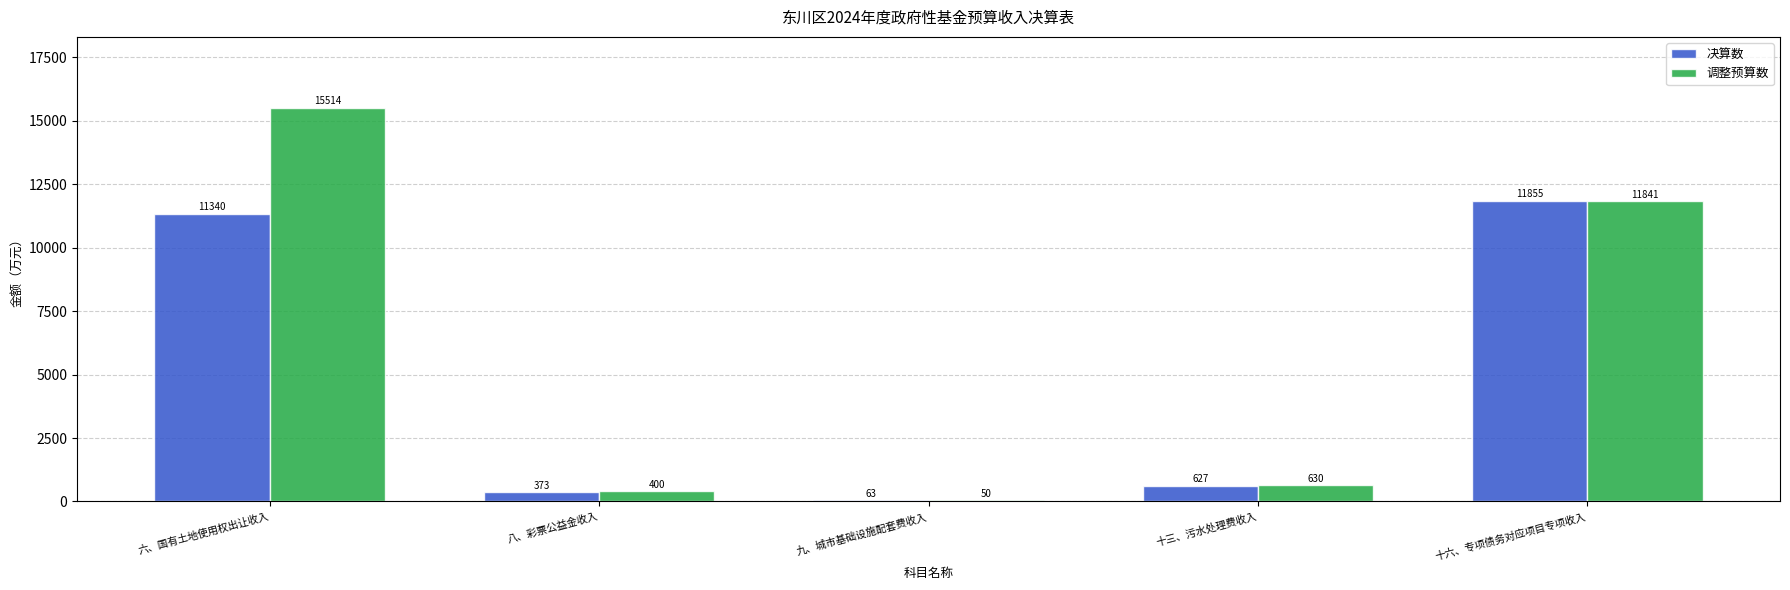

Is the value of 决算数 at 十六、专项债务对应项目专项收入 greater than the value of 调整预算数 at 九、城市基础设施配套费收入?

Yes